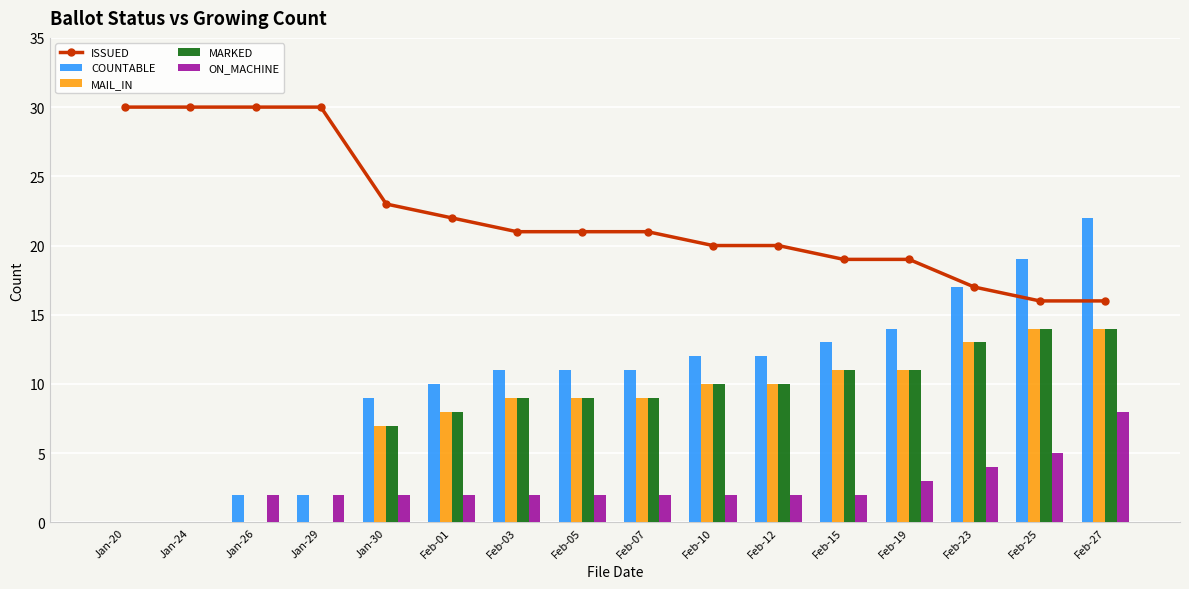

What is the label of the 13th bar from the right?

Jan-29